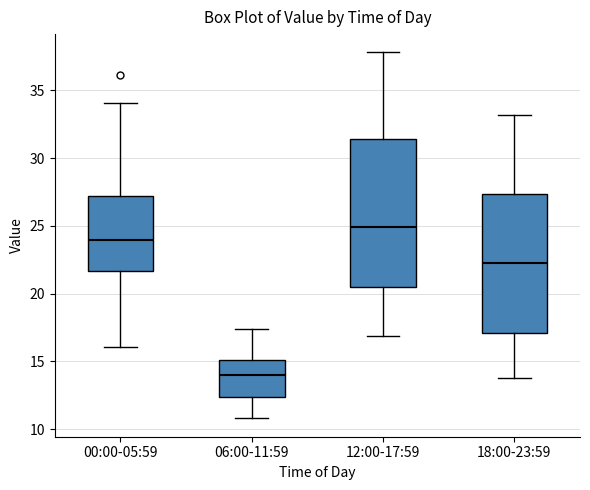

Which box's median line is the highest?

12:00-17:59